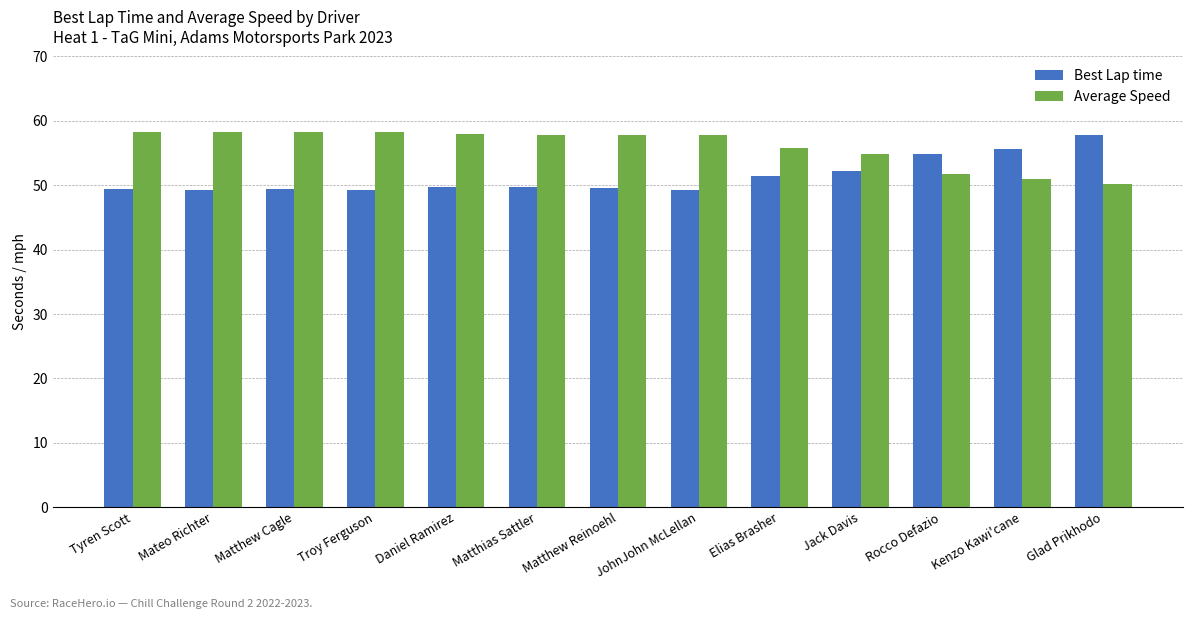

How many values in the Average Speed series are below 57?

5